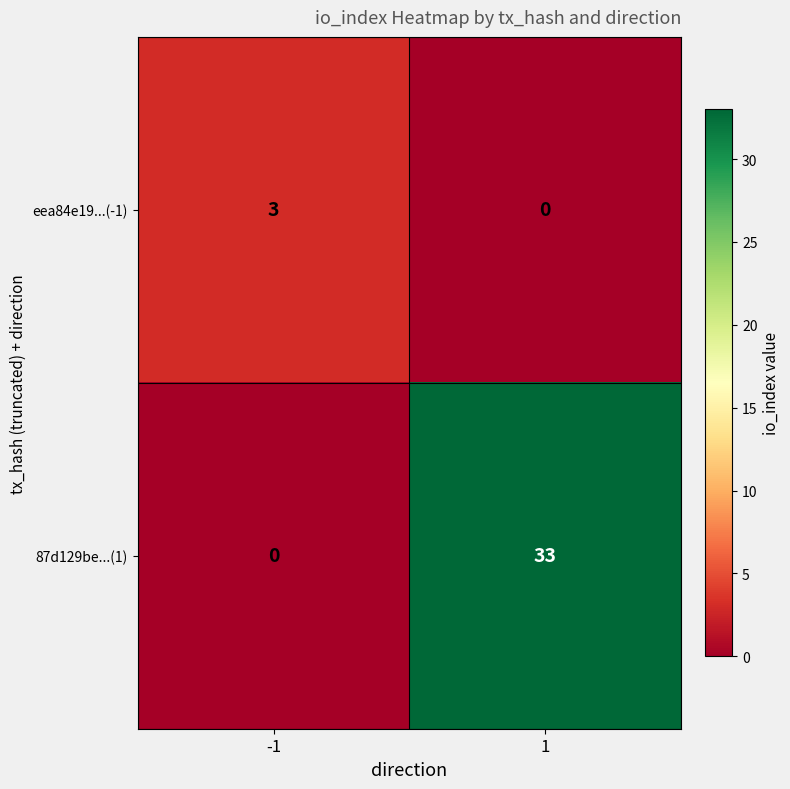

List the series in order of their peak value, lowest first.

eea84e19...(-1), 87d129be...(1)